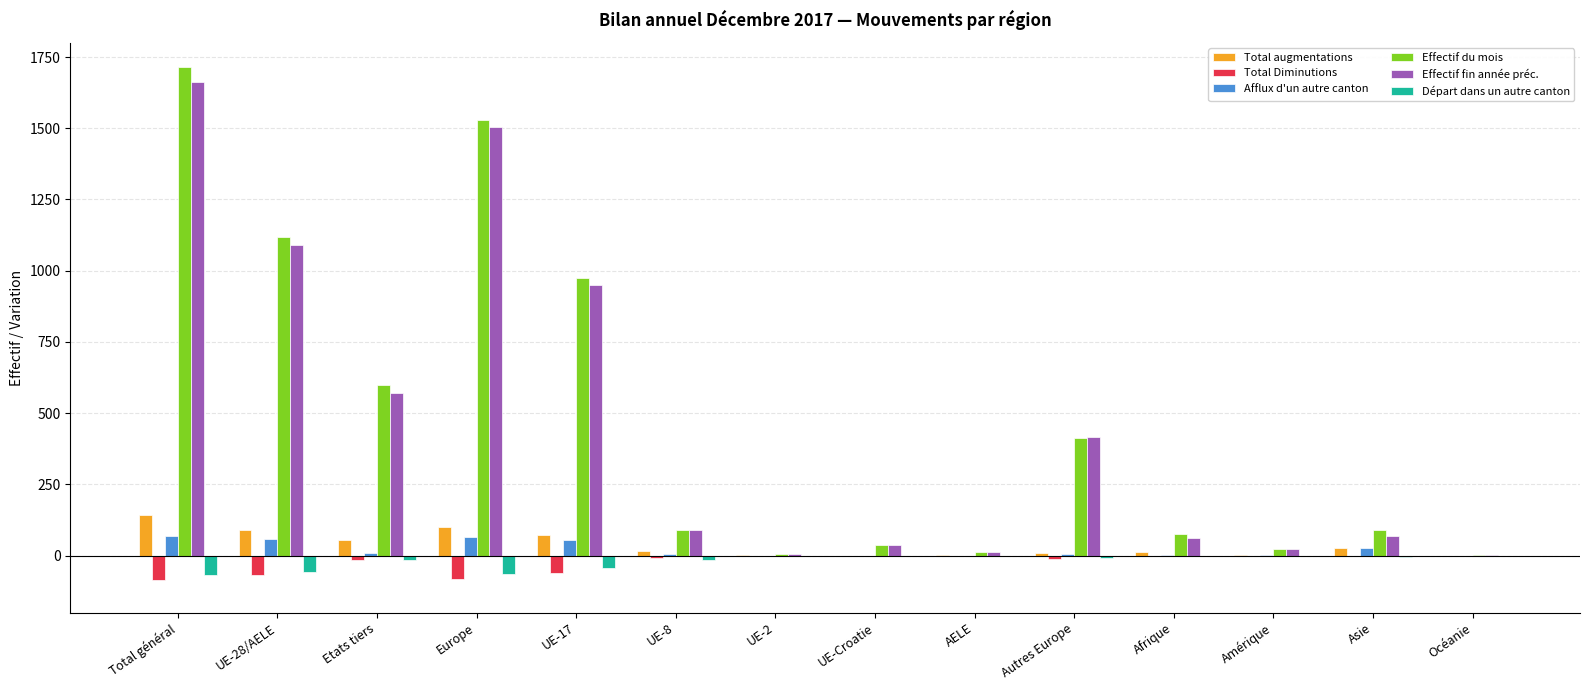

What value does the Afflux d'un autre canton series have at Europe?

66